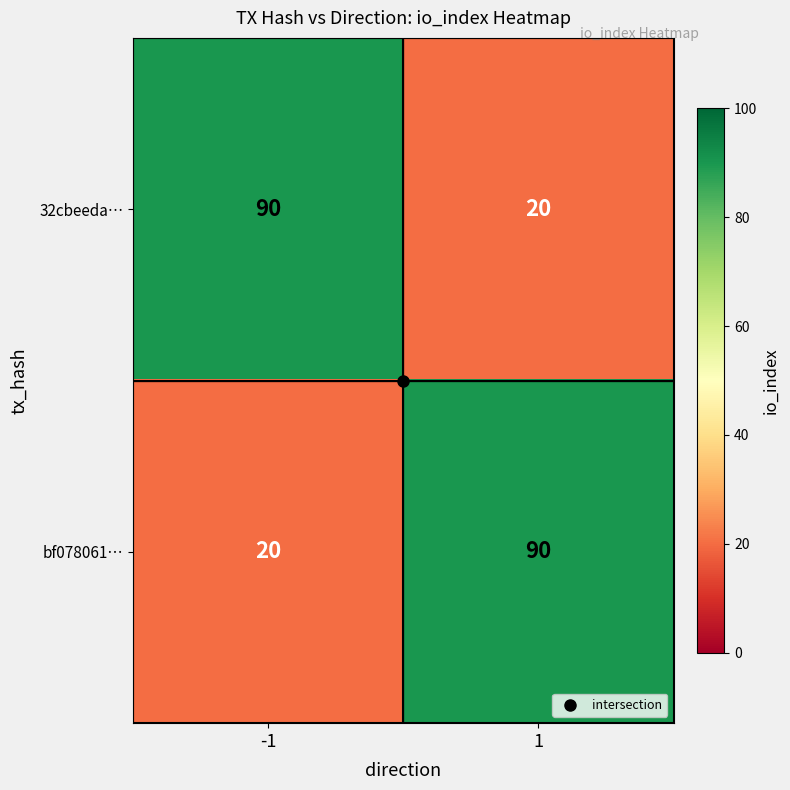

The value of 32cbeeda… at 1 is 20. True or false?

True